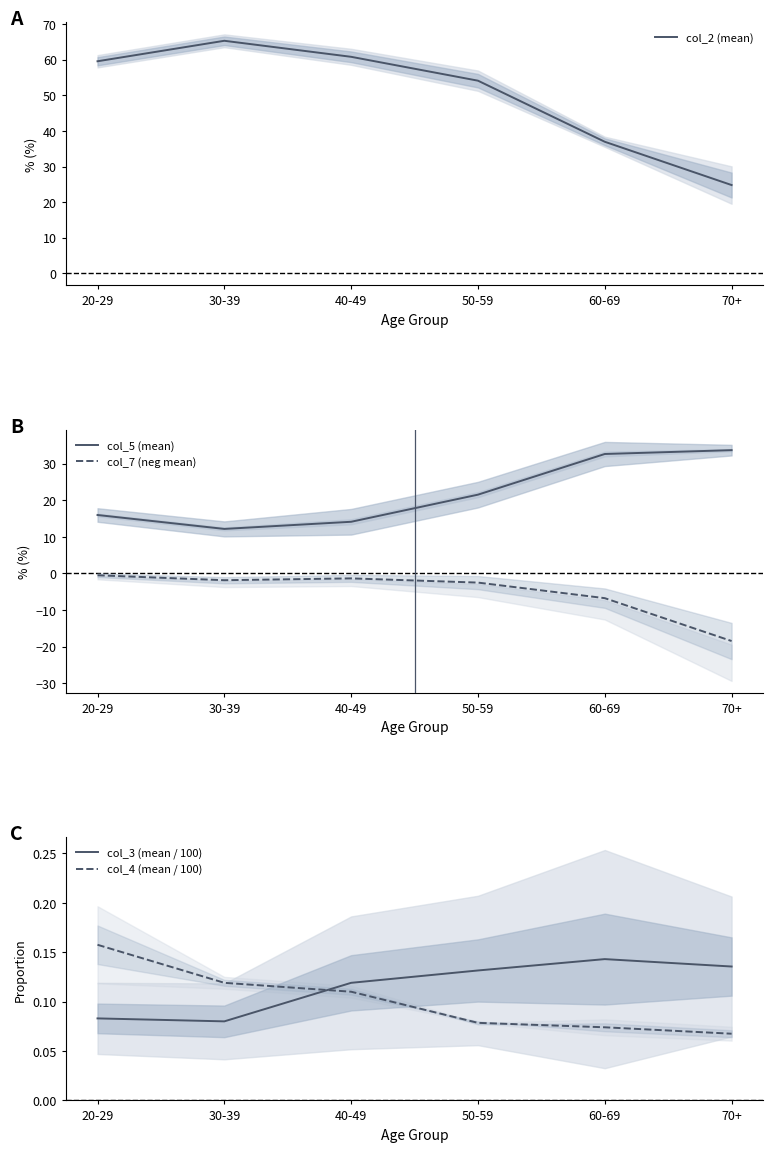

Where does the col_5 (mean) series first go above 21?

50-59